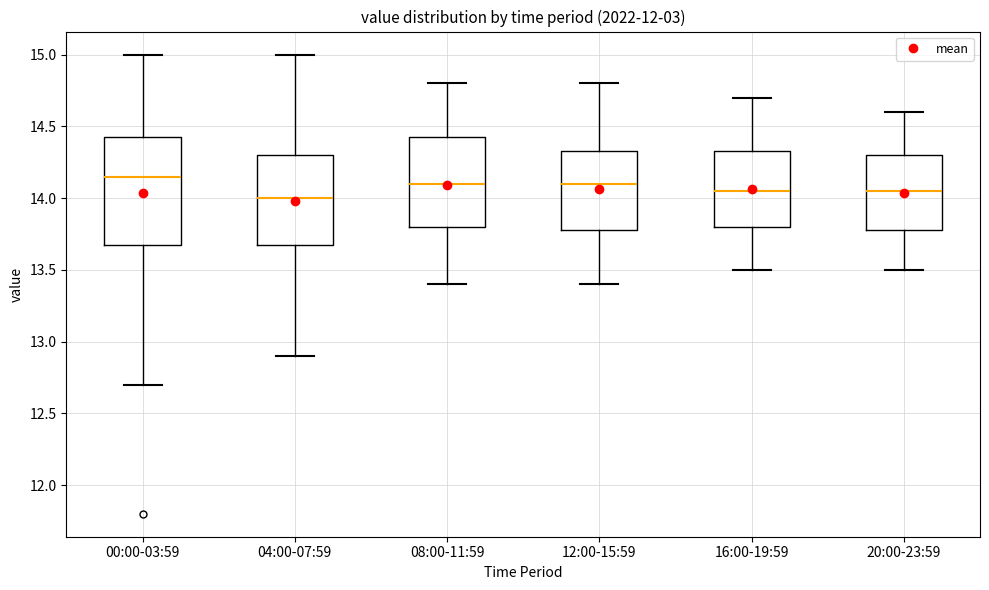

Reading left to right, read every box against the y-axis: the position of its median line, the range the box covers, and the ends of its whiskers. The values are not printed on the chart, so give them approximately, as read against the axis.

00:00-03:59: median 14.15, box 13.70 to 14.45, whiskers 12.70 to 15.00
04:00-07:59: median 14.00, box 13.70 to 14.30, whiskers 12.90 to 15.00
08:00-11:59: median 14.10, box 13.80 to 14.45, whiskers 13.40 to 14.80
12:00-15:59: median 14.10, box 13.80 to 14.35, whiskers 13.40 to 14.80
16:00-19:59: median 14.05, box 13.80 to 14.35, whiskers 13.50 to 14.70
20:00-23:59: median 14.05, box 13.80 to 14.30, whiskers 13.50 to 14.60